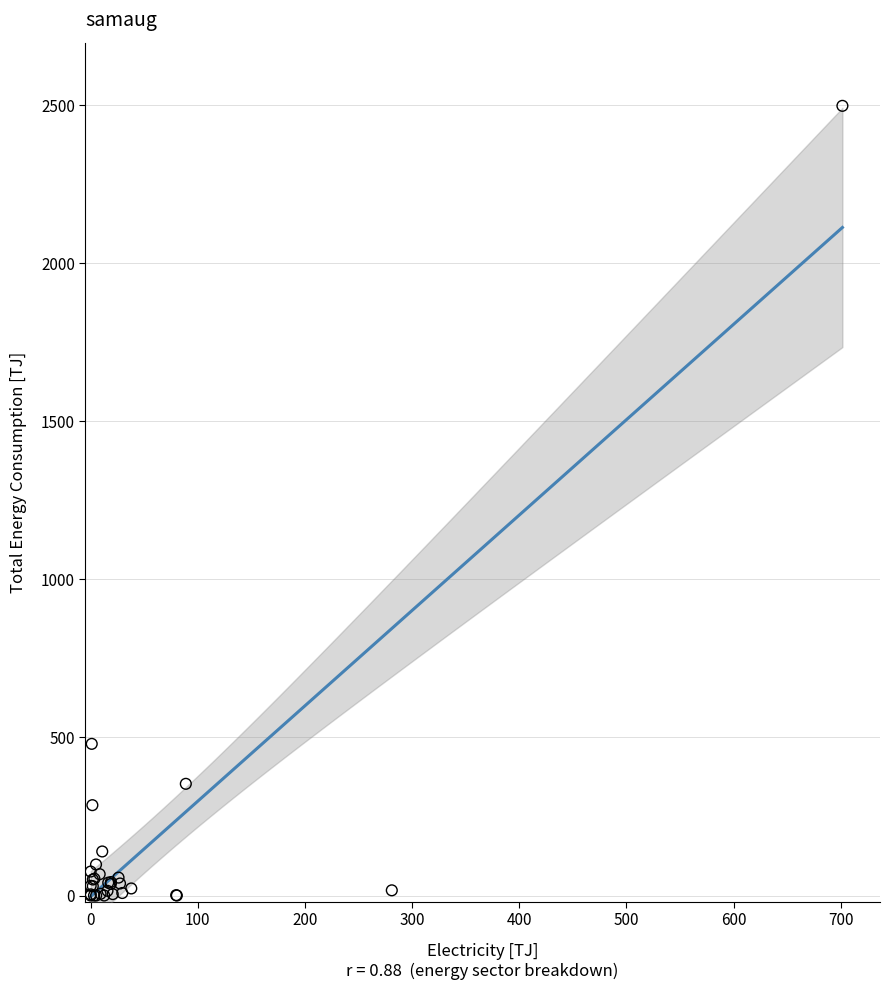

What Y value in the scatter plot is closest to 1248?

479.7